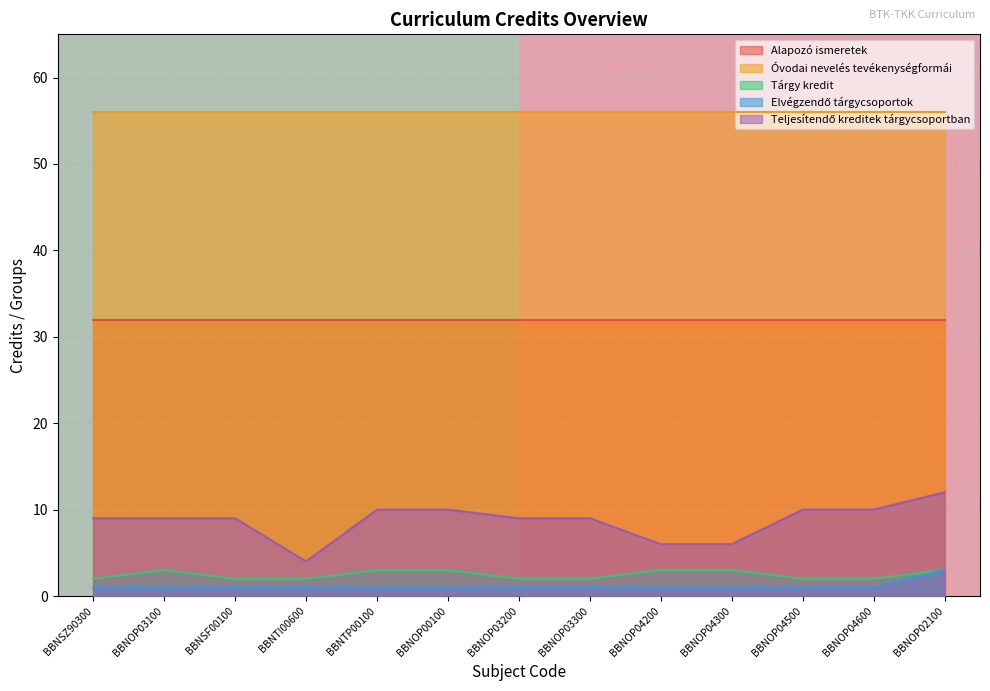

True or false: Tárgy kredit has a value of 2 at BBNOP04600.

True